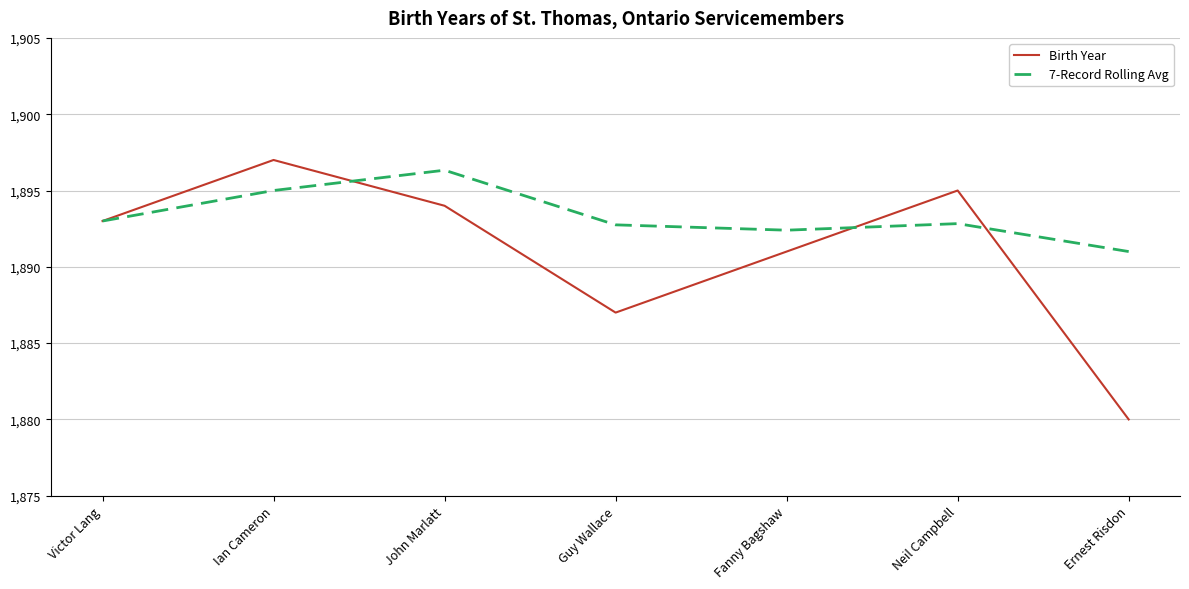

True or false: Birth Year and 7-Record Rolling Avg cross at least once.

True